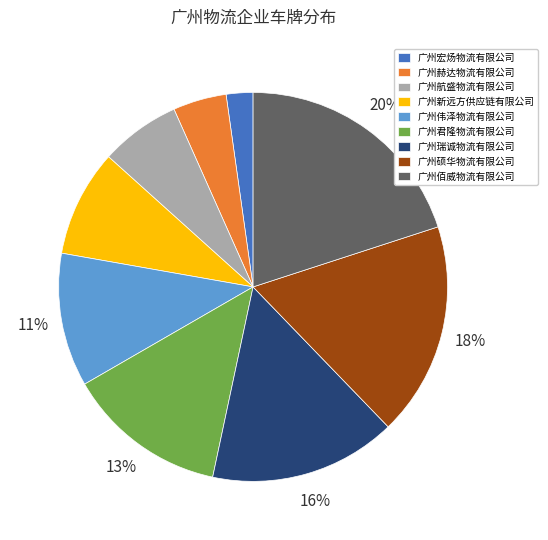

To the nearest percent, what portion does 广州宏炀物流有限公司 represent?

2%